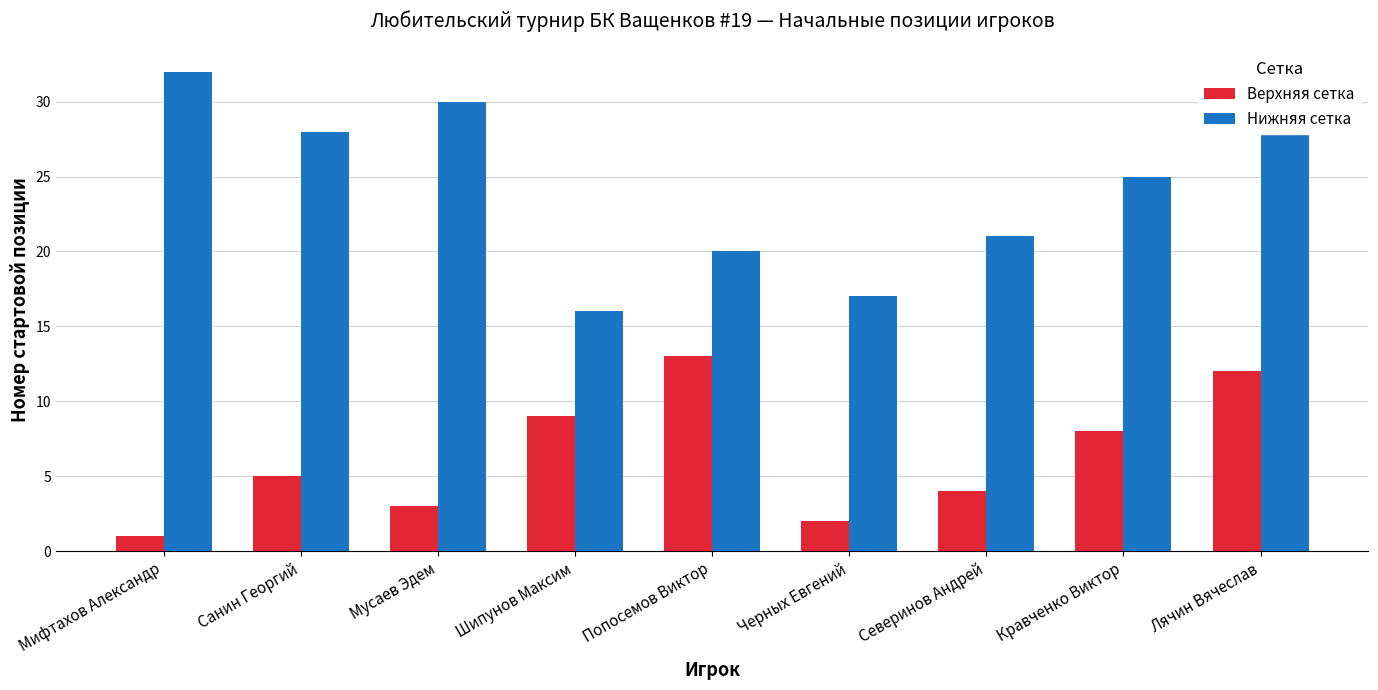

What is the average value of the Верхняя сетка series?

6